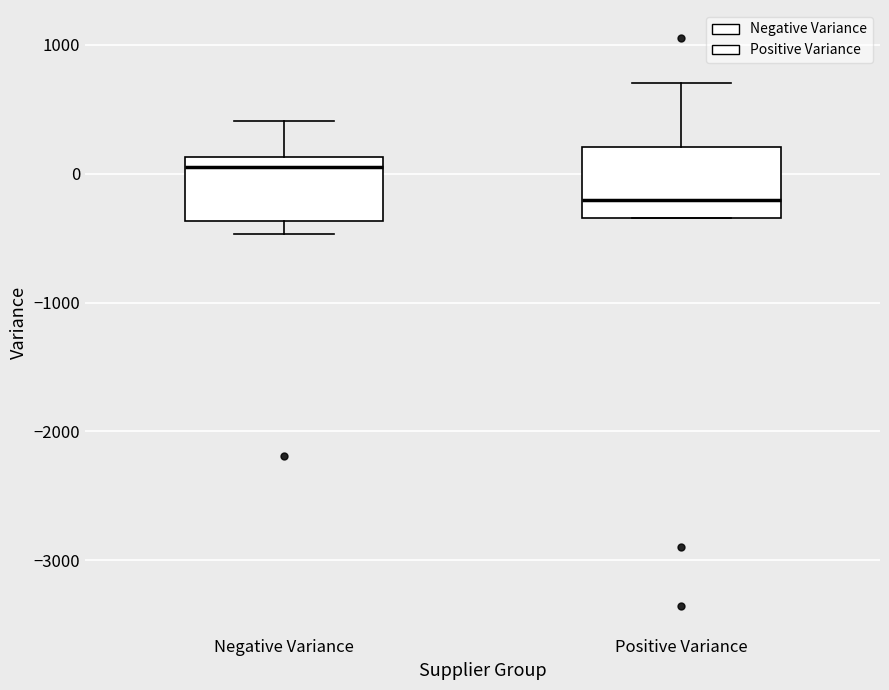

Which box's median line is the lowest?

Positive Variance